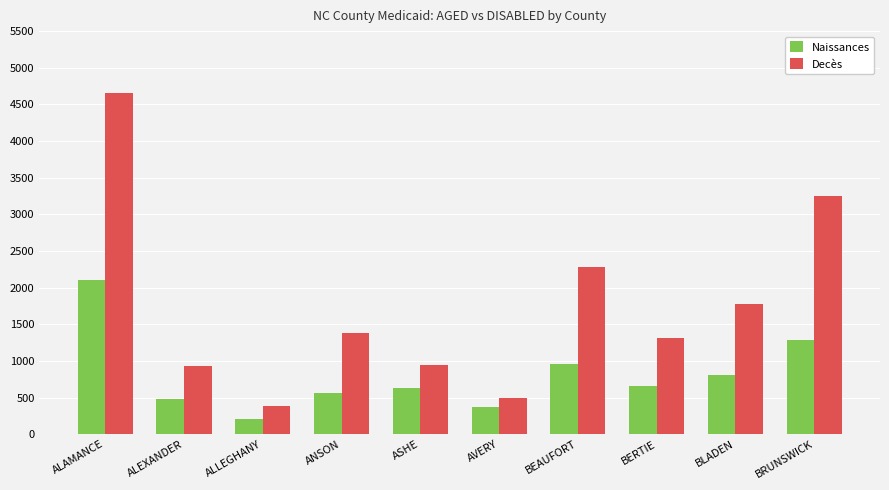

How many bars are there in each group?

2